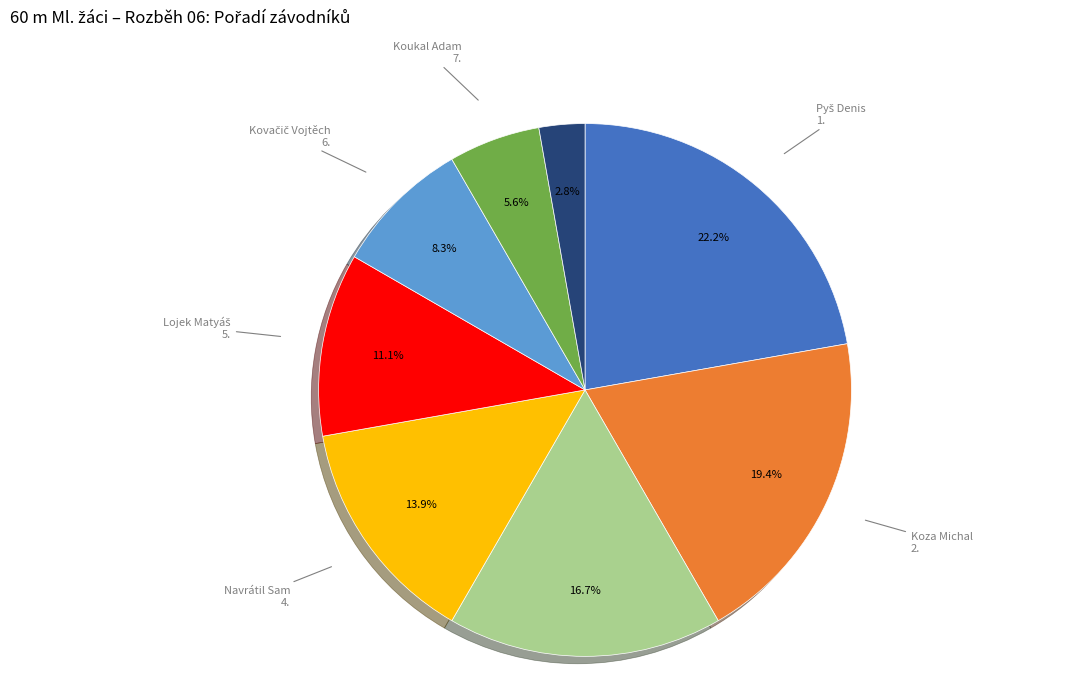

What is the ratio of the value at Koza Michal to the value at Navrátil Sam?

1.4